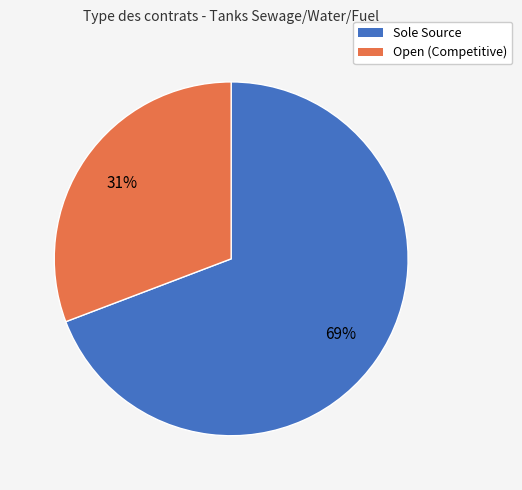

To the nearest percent, what is the average slice percentage?

50%